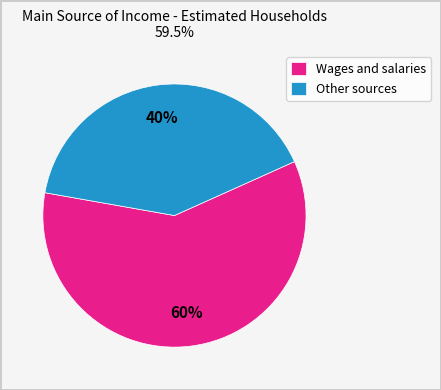

To the nearest percent, what percentage of the pie is Wages and salaries?

60%